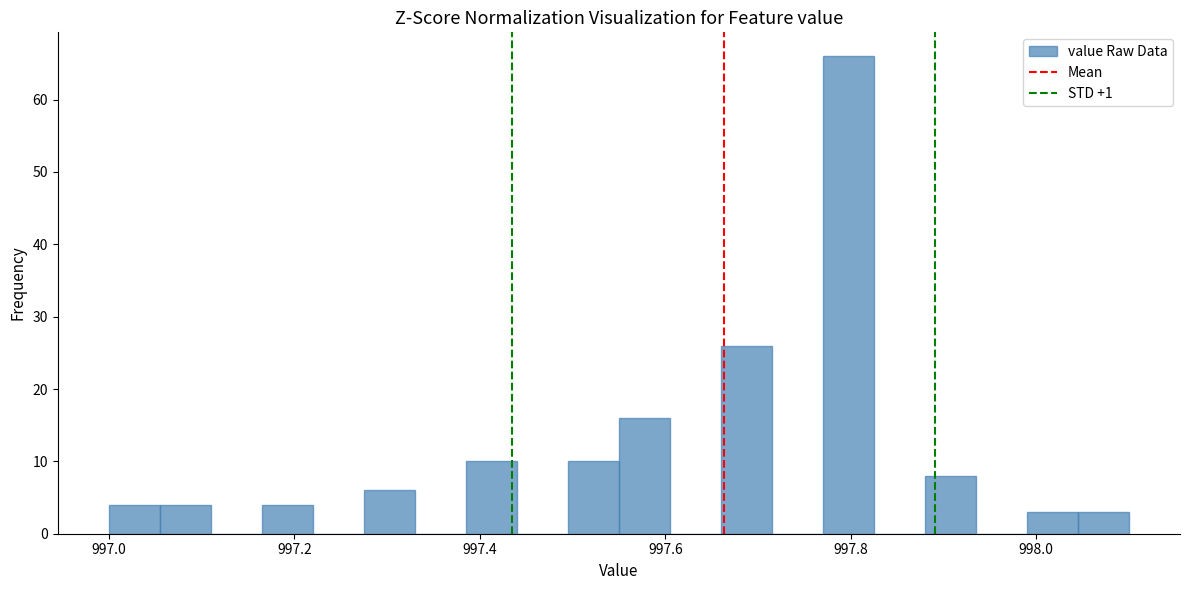

Around what value on the x-axis is the tallest bar? Give the approximate position of its centre, as read against the axis.

997.80